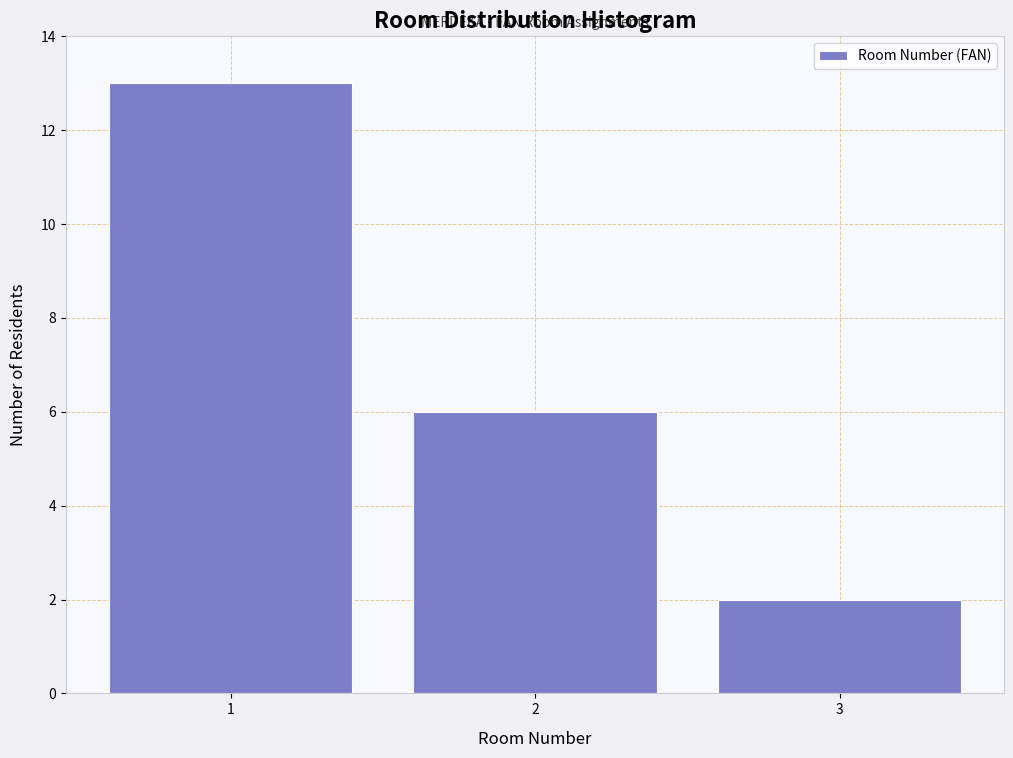

Reading left to right, transcribe this chart: for each bar, give the range it covers on the x-axis and its height. The values are not printed on the chart, so give them approximately, as read against the axis.

0.5 to 1.5: 13
1.5 to 2.5: 6
2.5 to 3.5: 2